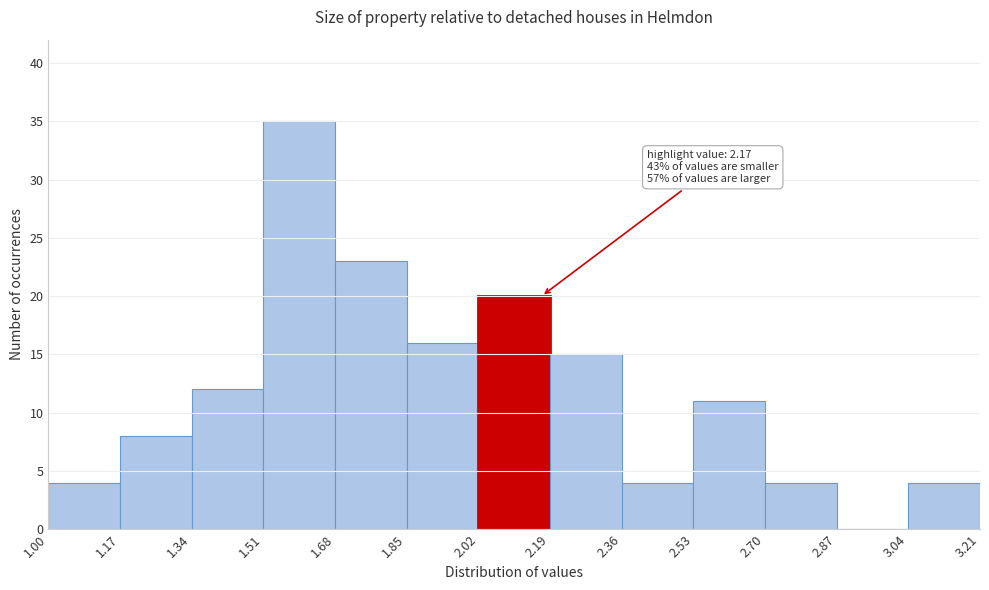

Over which range of the x-axis is the bar tallest?

1.51 to 1.68